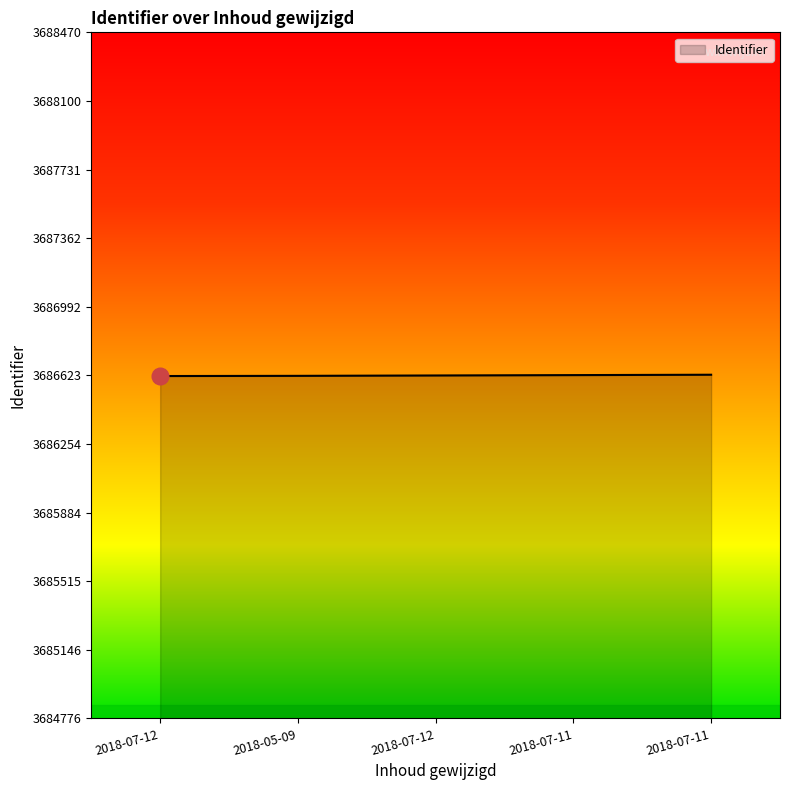

Rank the categories by value from highest to lowest.

2018-07-11, 2018-07-11, 2018-07-12, 2018-05-09, 2018-07-12